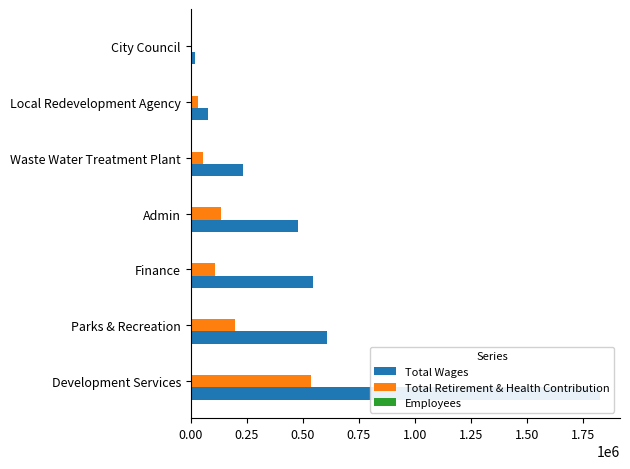

What is the total value across all series at Finance?

655635